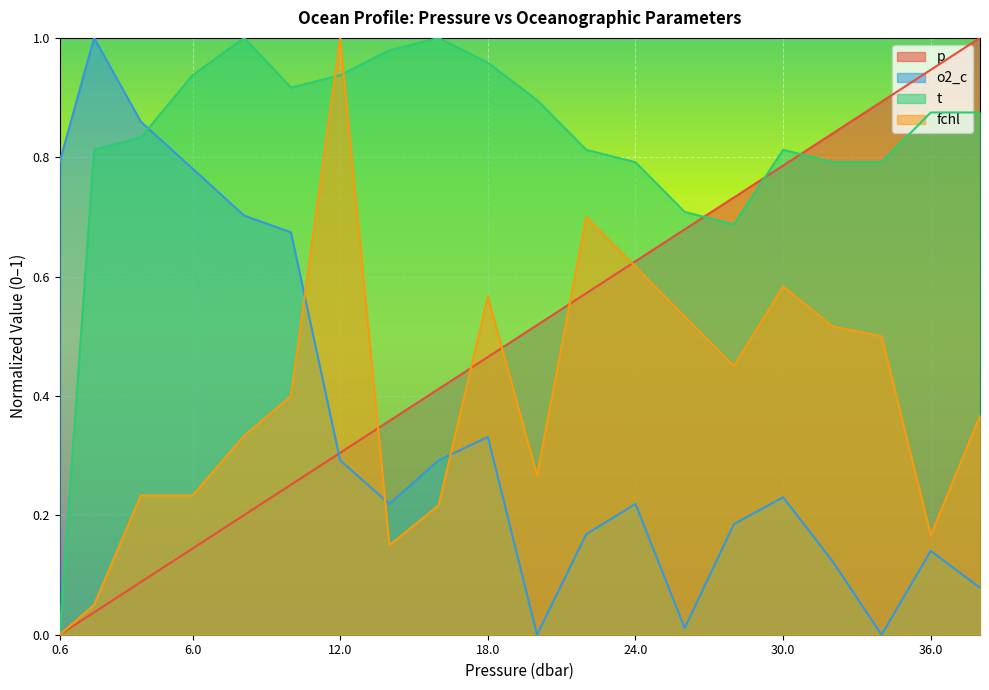

Which series ends up on top after the final intersection of p and o2_c?

p